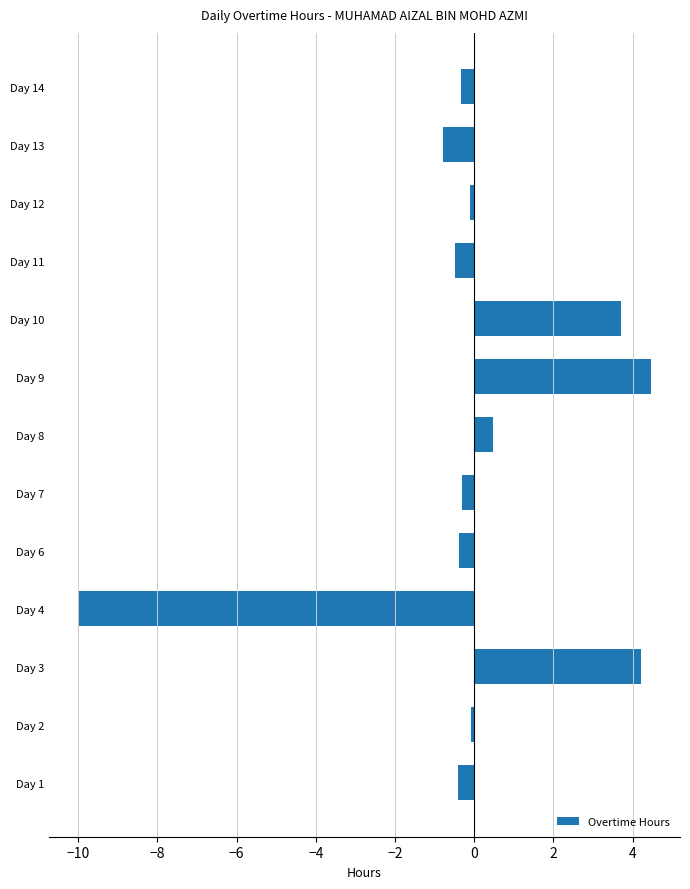

What is the greatest value displayed?

4.5